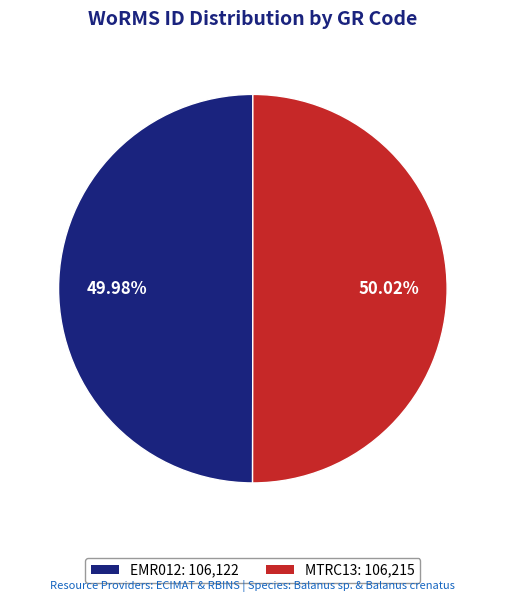

Combined, do EMR012: 106,122 and MTRC13: 106,215 account for over 50%?

Yes